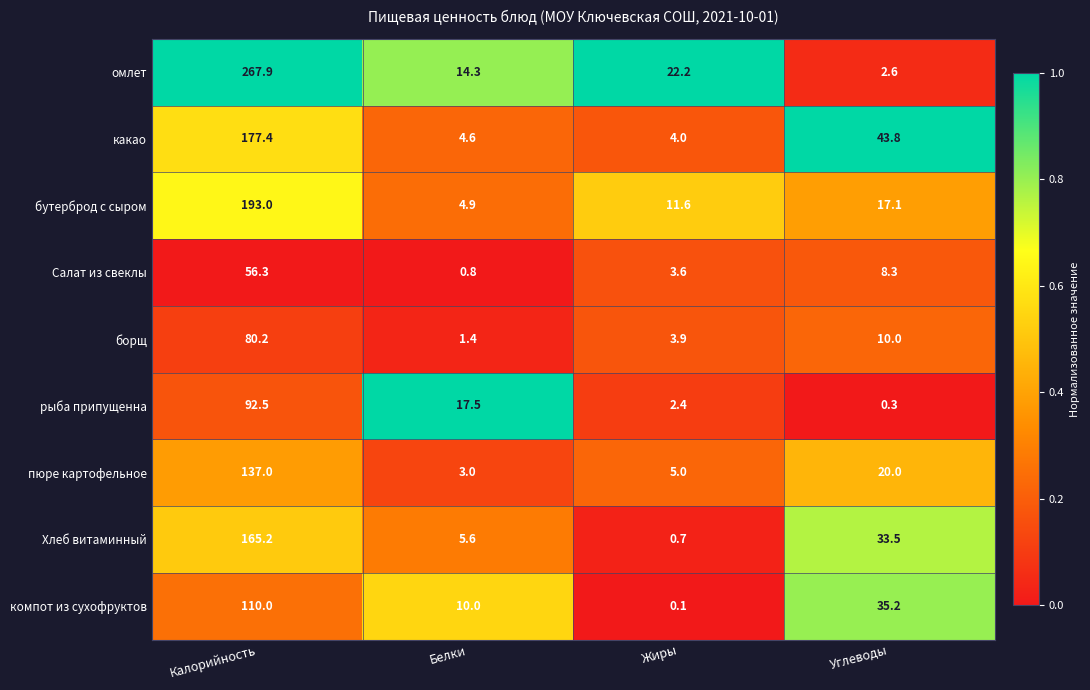

Which series has the widest spread of values?

омлет